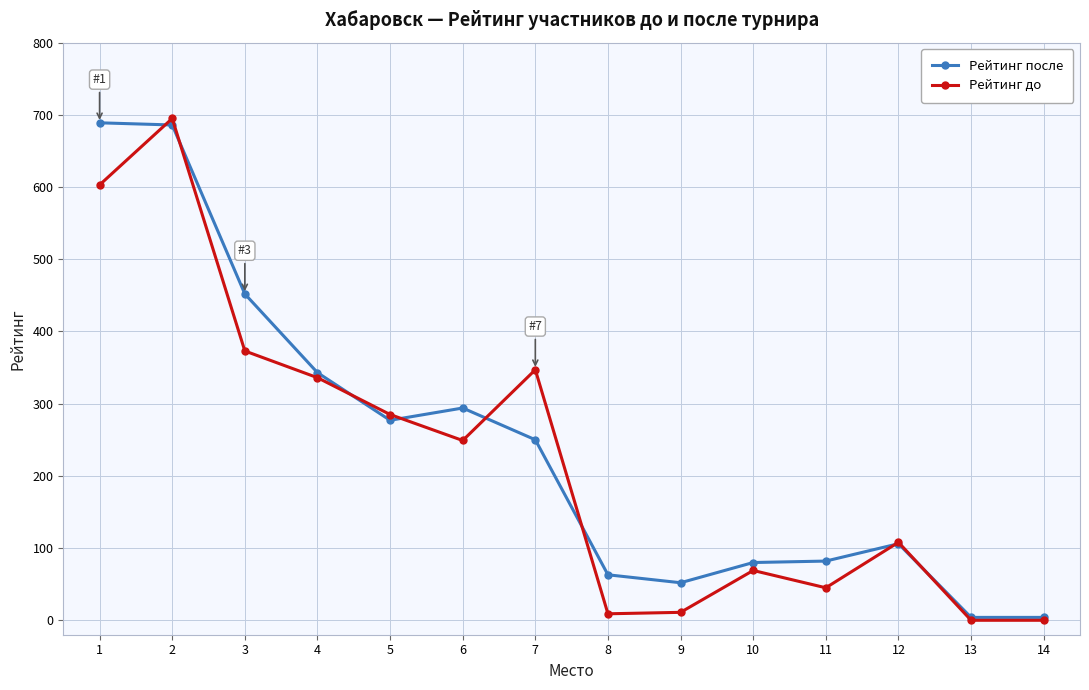

Does the chart display data point markers on the line(s)?

Yes